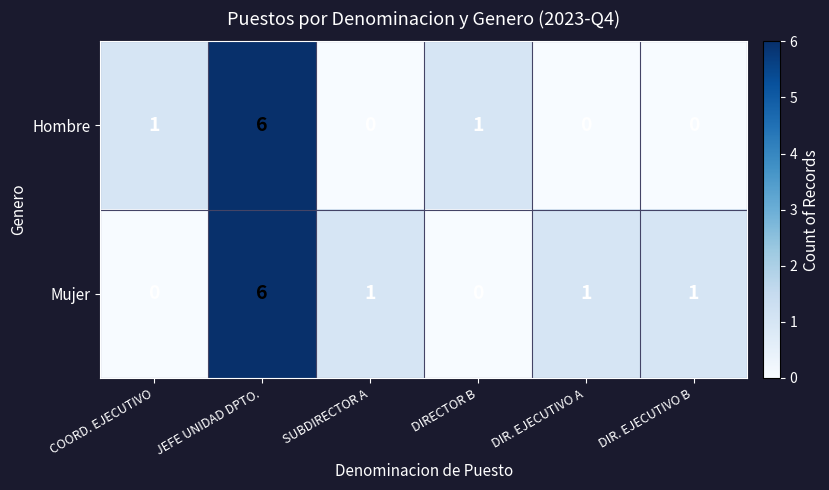

True or false: Mujer has a value of -4 at DIRECTOR B.

False